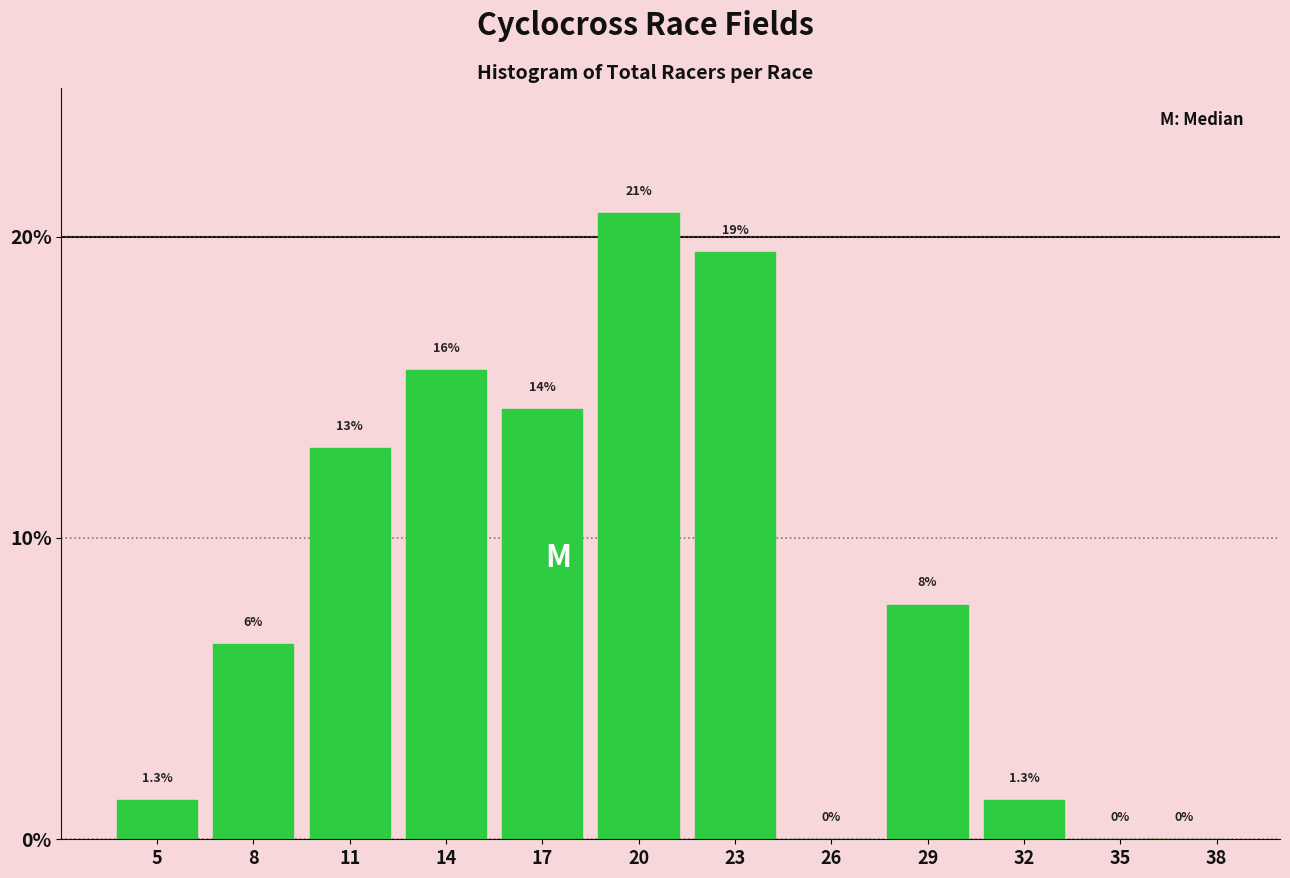

Reading right to left, extract all data points from this chart.

38=0.0	35=0.0	32=1.3	29=7.8	26=0.0	23=19.5	20=20.8	17=14.3	14=15.6	11=13.0	8=6.5	5=1.3